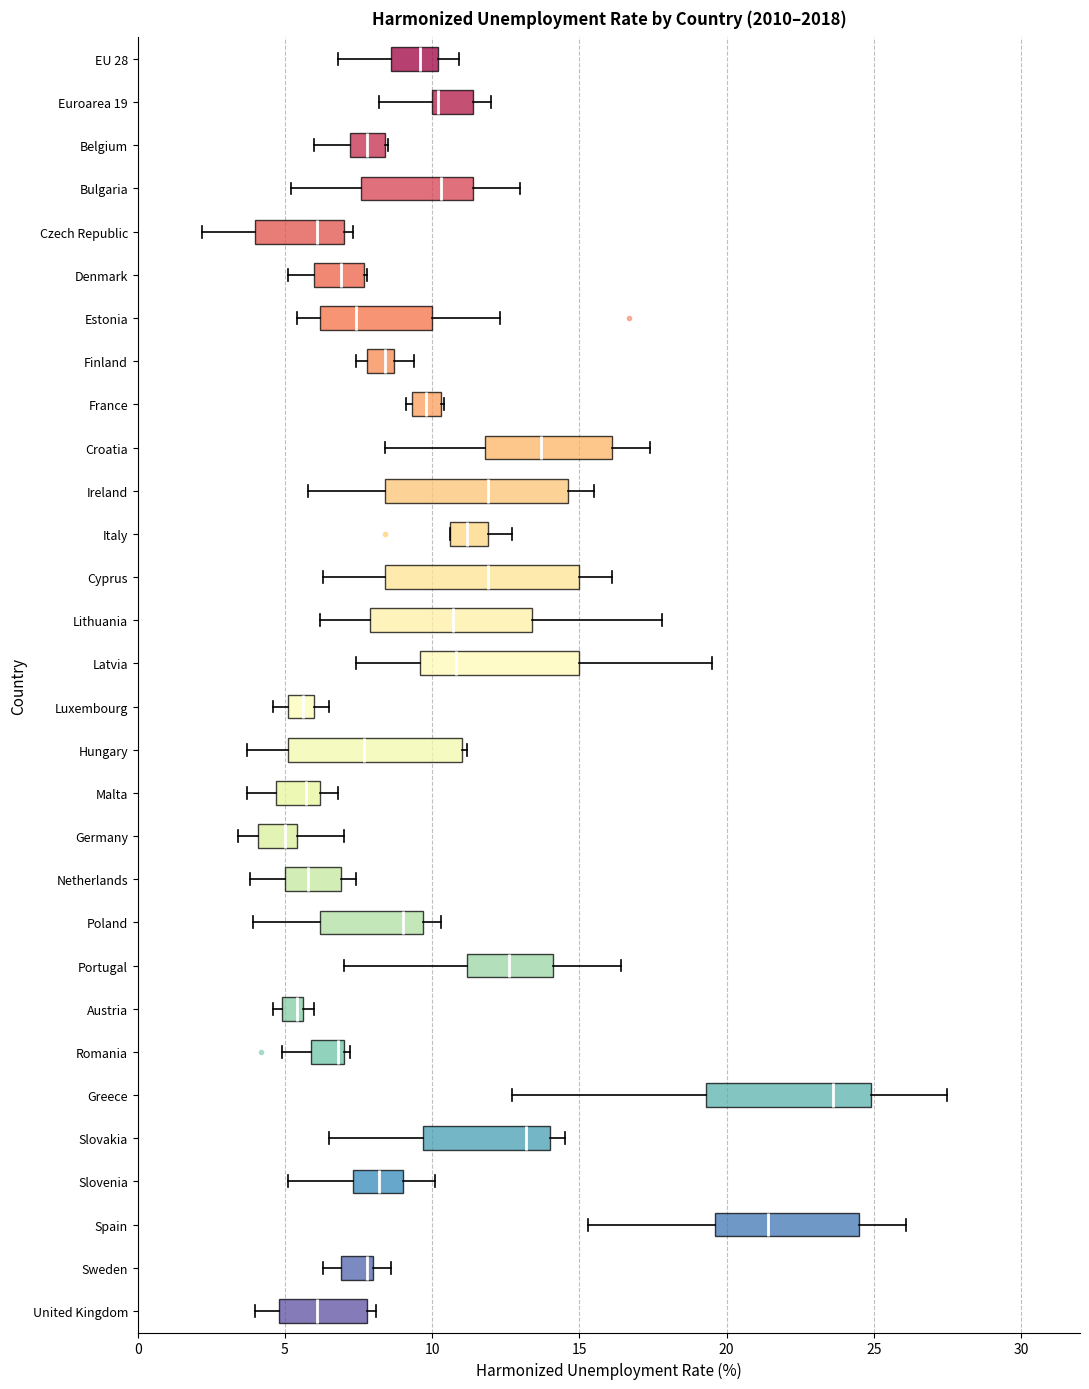

Which box has the furthest to the right median line?

Greece